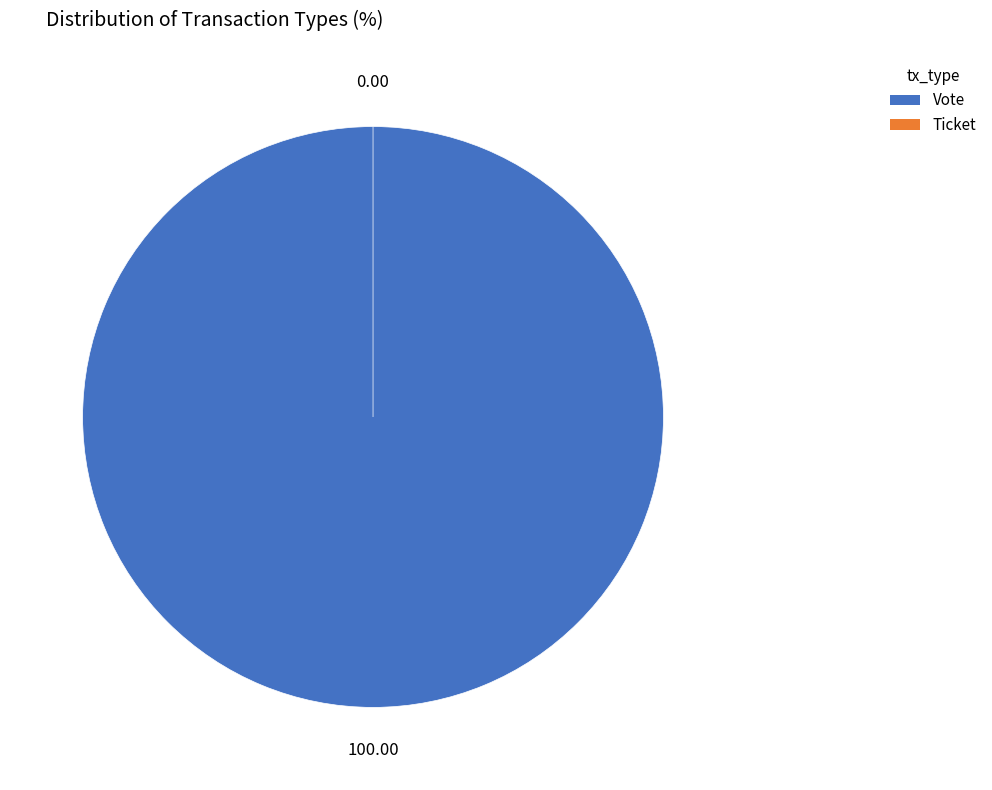

Rank the categories by value from lowest to highest.

Ticket, Vote